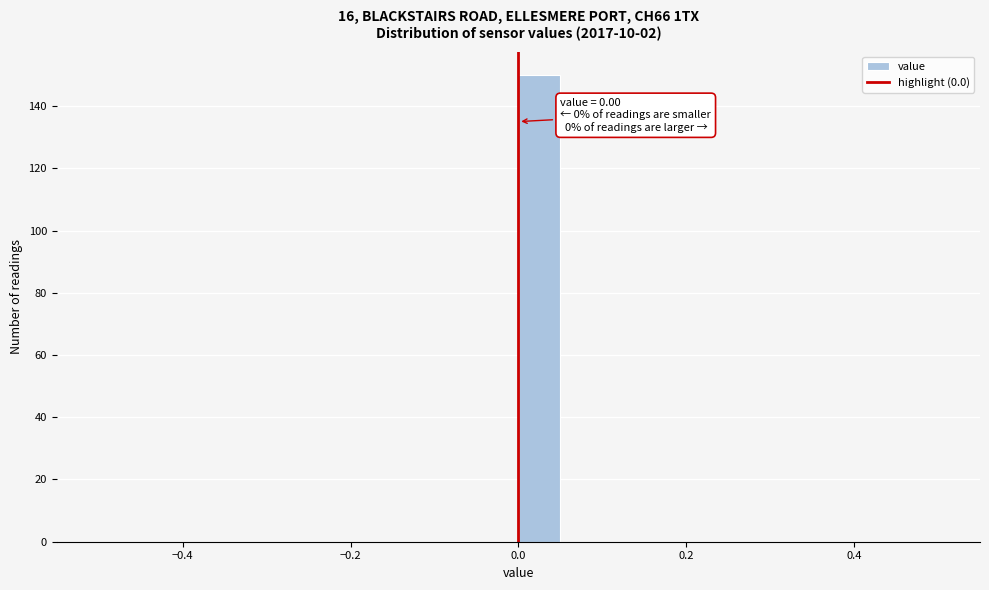

Around what value on the x-axis is the tallest bar? Give the approximate position of its centre, as read against the axis.

0.02